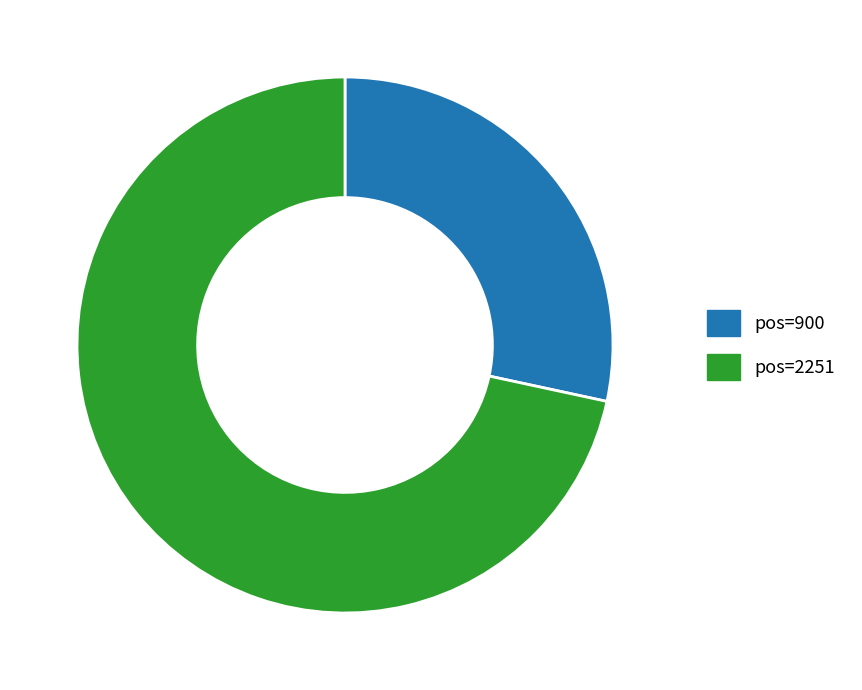

Does any single category account for the majority?

Yes